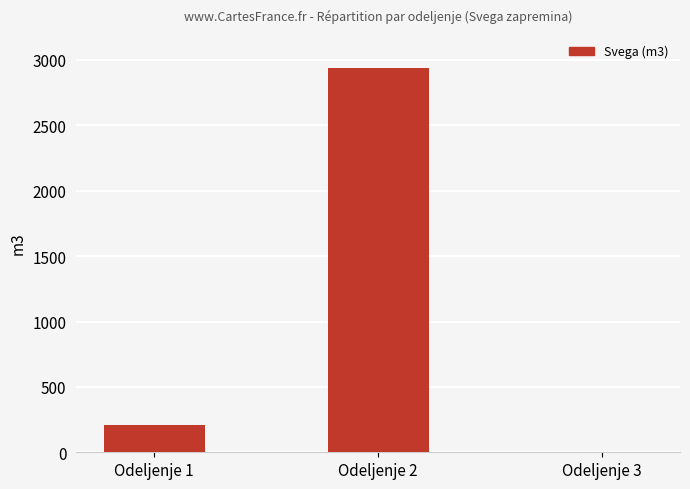

What is the average value?

1048.9